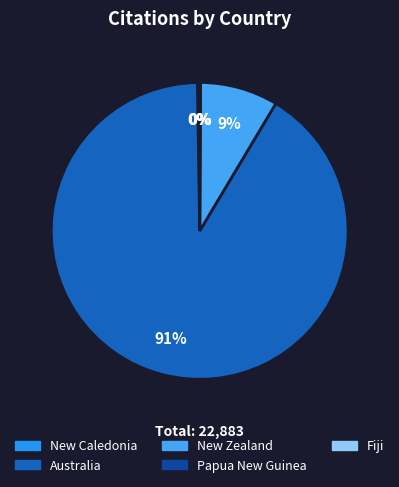

True or false: Fiji accounts for 0% of the total.

True